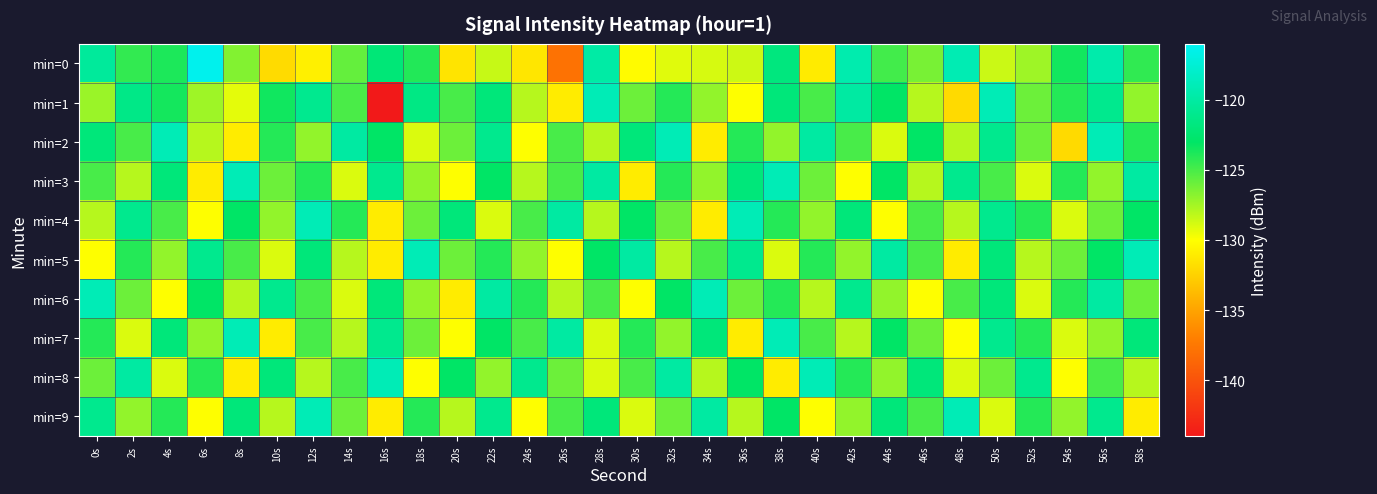

At which category is the sum across all series the highest?

56s